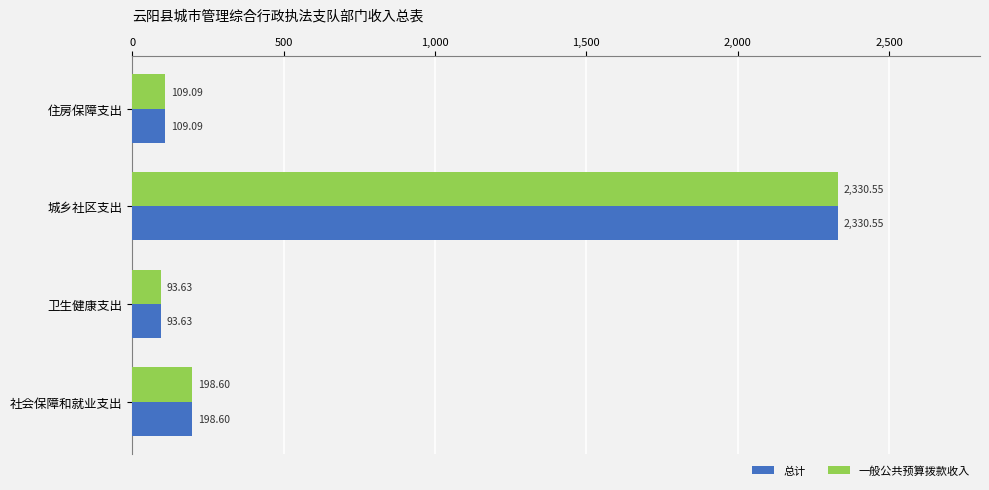

At which label does 总计 reach its minimum?

卫生健康支出